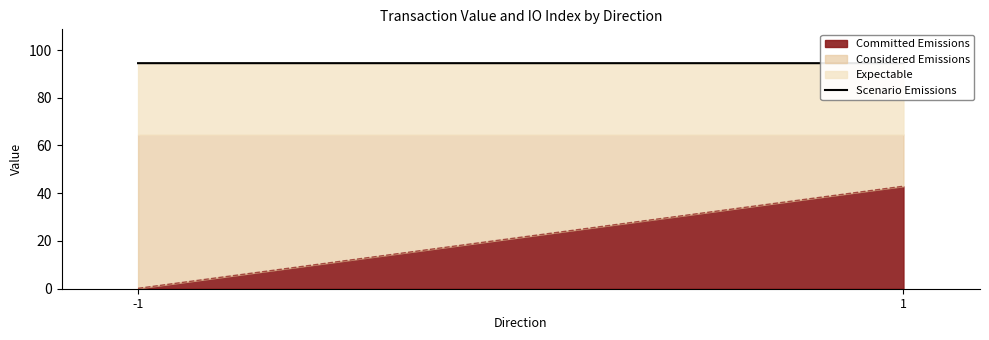

Approximately how many times larger is the value at -1 compared to 1?

1.0